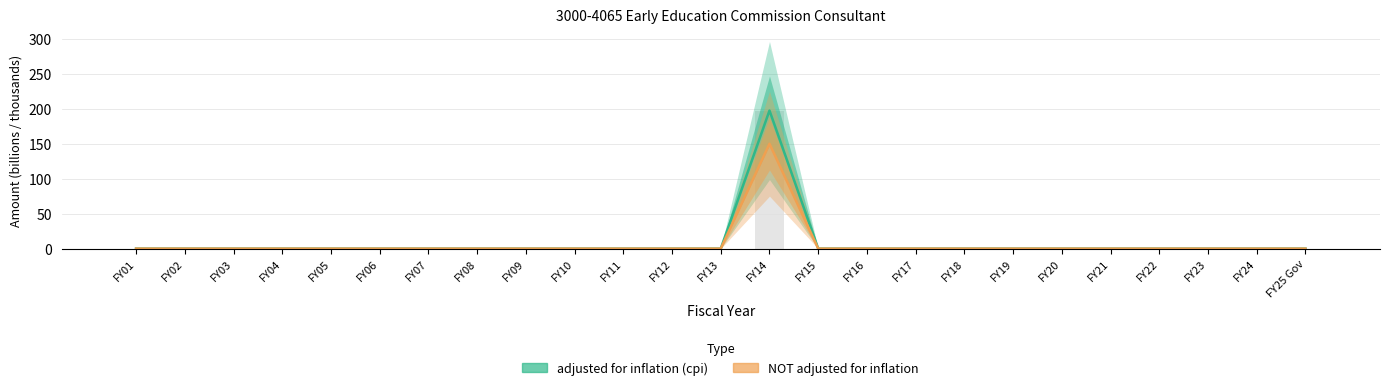

What is the difference between the maximum and second lowest values in the adjusted for inflation (cpi) series?

197.5